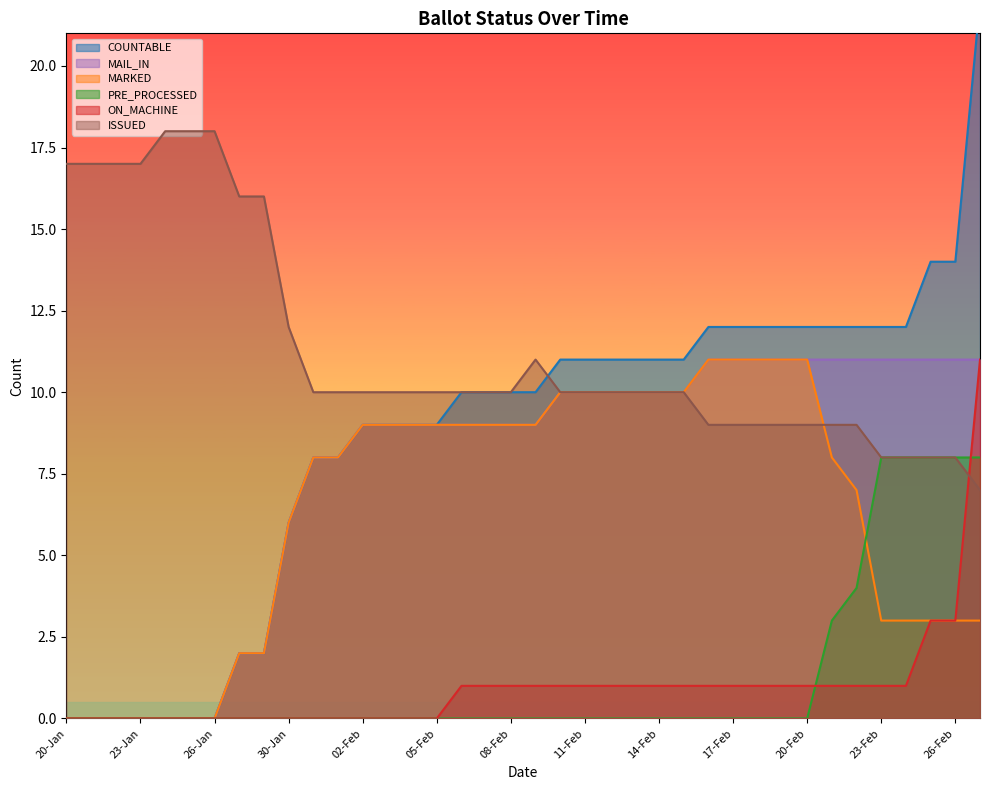

Reading left to right, transcribe all the data shown in this chart.

COUNTABLE: 0	0	0	0	0	0	0	2	2	6	8	8	9	9	9	9	10	10	10	10	11	11	11	11	11	11	12	12	12	12	12	12	12	12	12	14	14	22
MARKED: 0	0	0	0	0	0	0	2	2	6	8	8	9	9	9	9	9	9	9	9	10	10	10	10	10	10	11	11	11	11	11	8	7	3	3	3	3	3
ON_MACHINE: 0	0	0	0	0	0	0	0	0	0	0	0	0	0	0	0	1	1	1	1	1	1	1	1	1	1	1	1	1	1	1	1	1	1	1	3	3	11
PRE_PROCESSED: 0	0	0	0	0	0	0	0	0	0	0	0	0	0	0	0	0	0	0	0	0	0	0	0	0	0	0	0	0	0	0	3	4	8	8	8	8	8
MAIL_IN: 0	0	0	0	0	0	0	2	2	6	8	8	9	9	9	9	9	9	9	9	10	10	10	10	10	10	11	11	11	11	11	11	11	11	11	11	11	11
ISSUED: 17	17	17	17	18	18	18	16	16	12	10	10	10	10	10	10	10	10	10	11	10	10	10	10	10	10	9	9	9	9	9	9	9	8	8	8	8	7